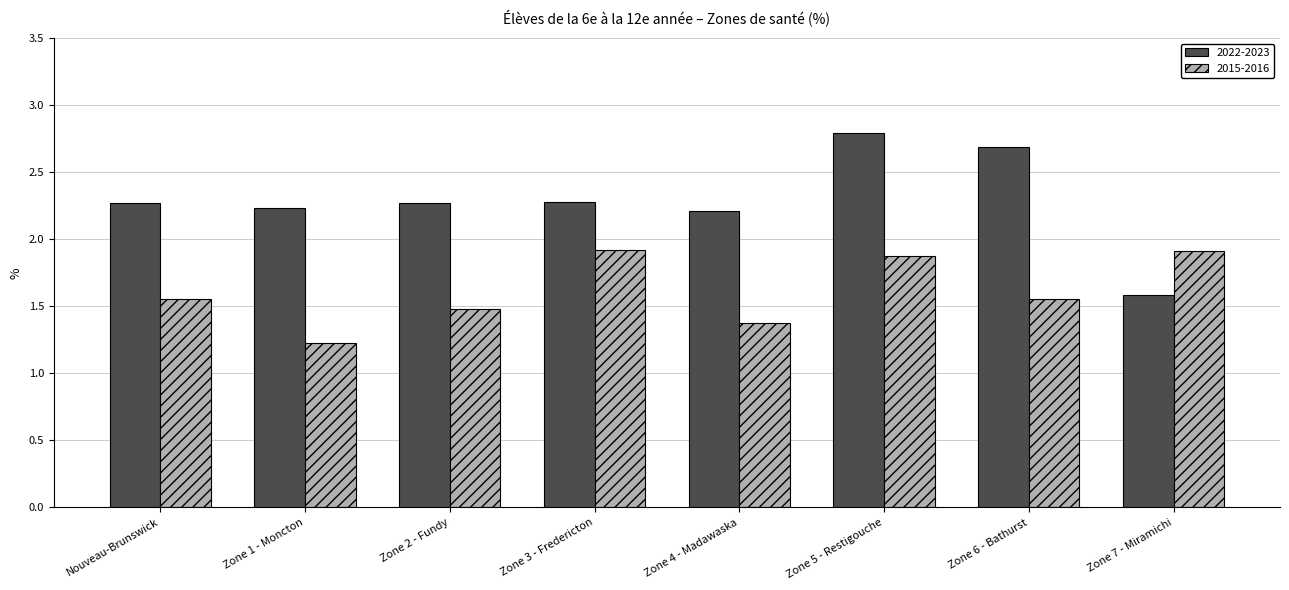

What is the difference between the maximum and minimum values in the 2022-2023 series?

1.2